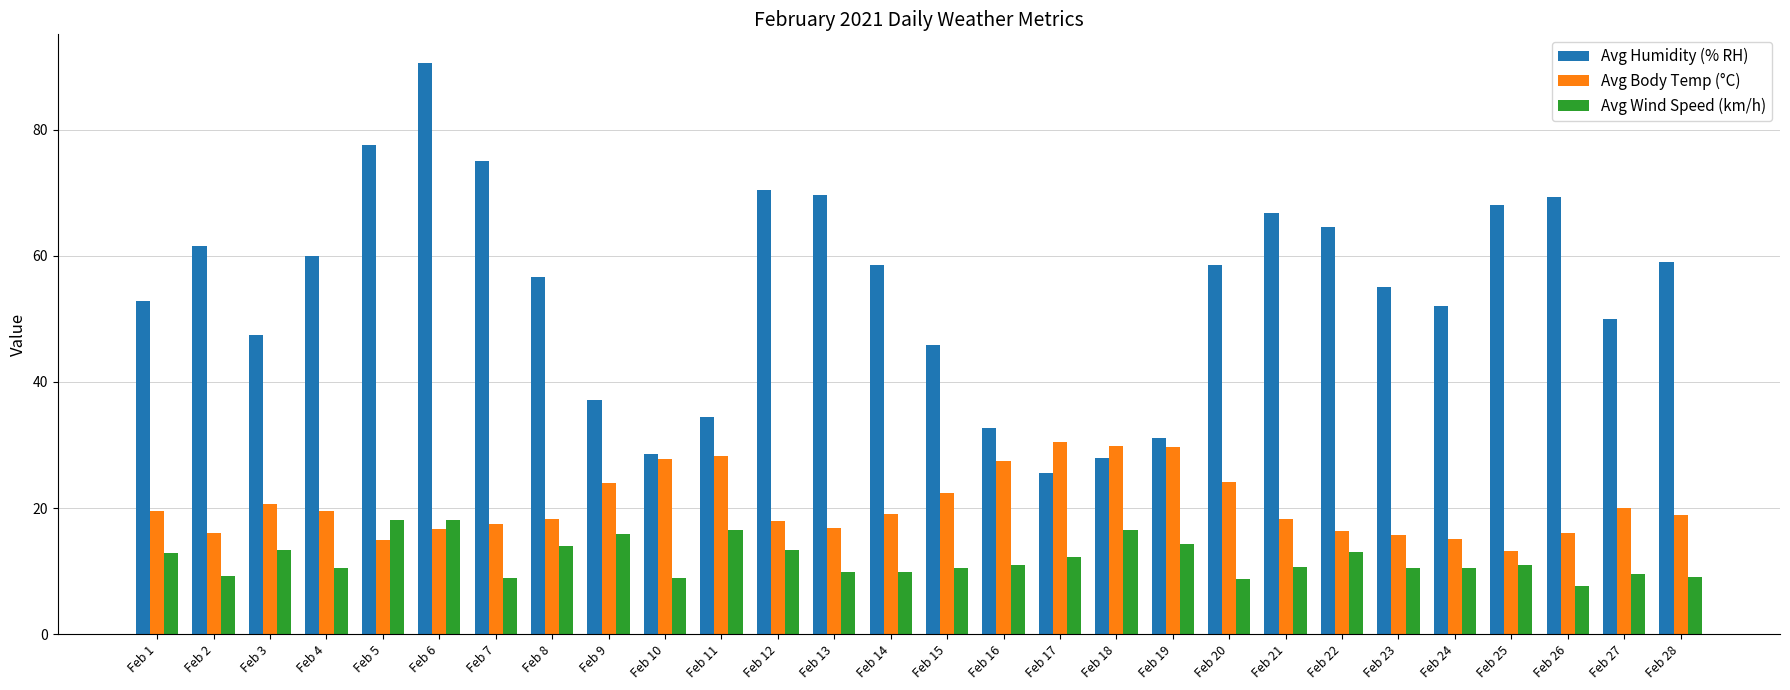

The Avg Body Temp (°C) series shows 16.6 at Feb 6. True or false?

True